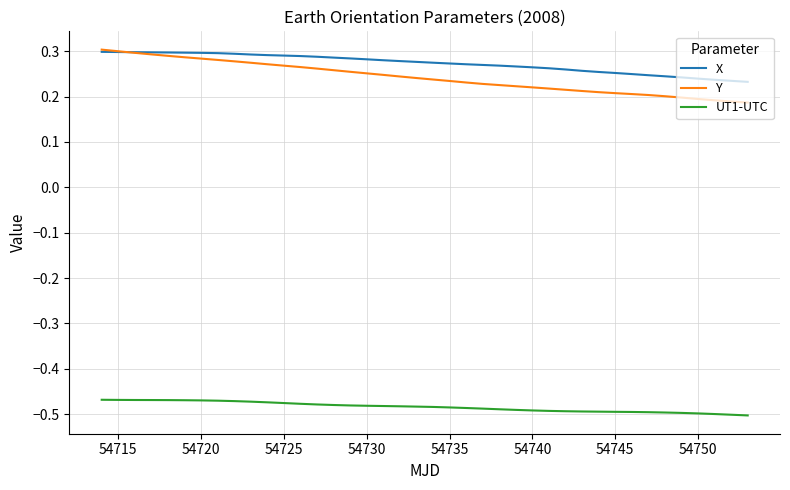

True or false: X and UT1-UTC cross at least once.

False